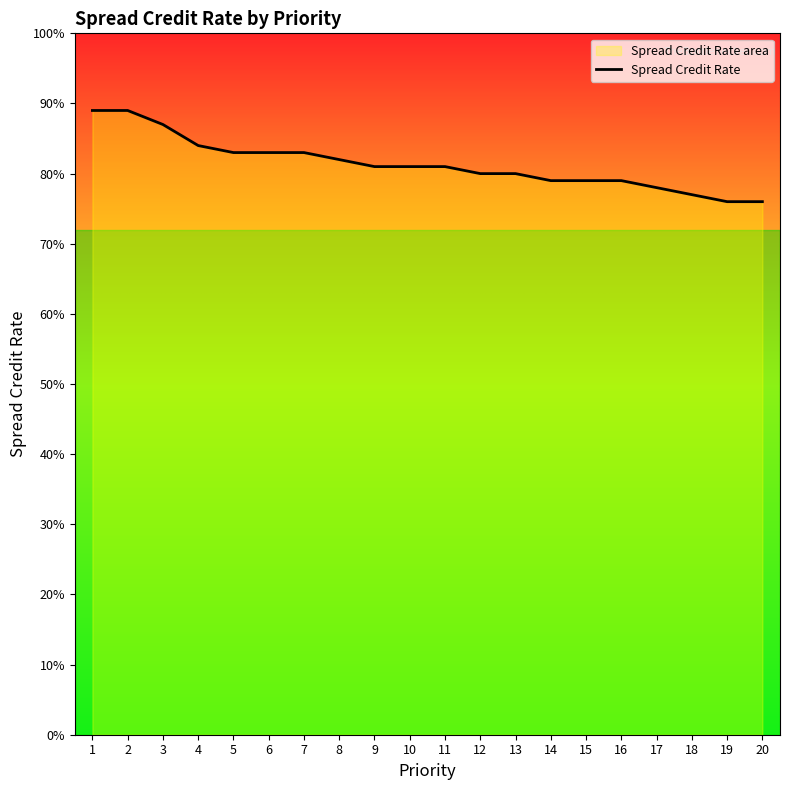

How many data points does each series have?

20